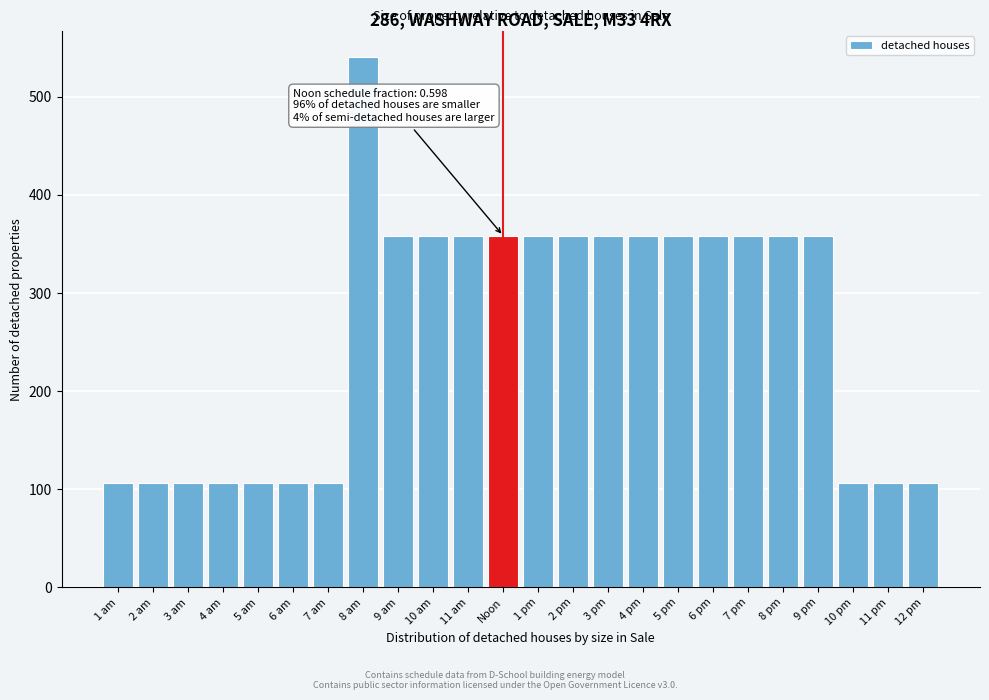

Reading left to right, transcribe all the data shown in this chart.

106	106	106	106	106	106	106	540	358	358	358	358	358	358	358	358	358	358	358	358	358	106	106	106